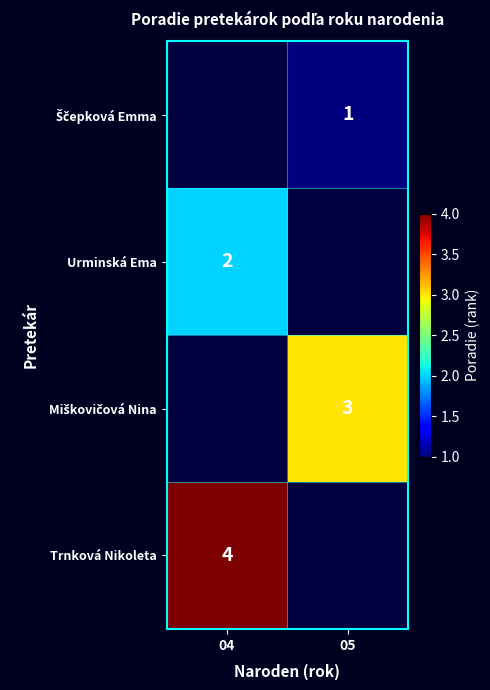

Is it true that Trnková Nikoleta equals 4 at 04?

True